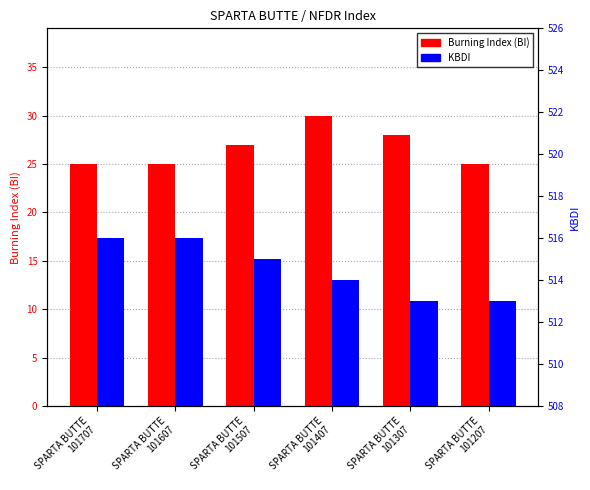

How many data points does each series have?

6